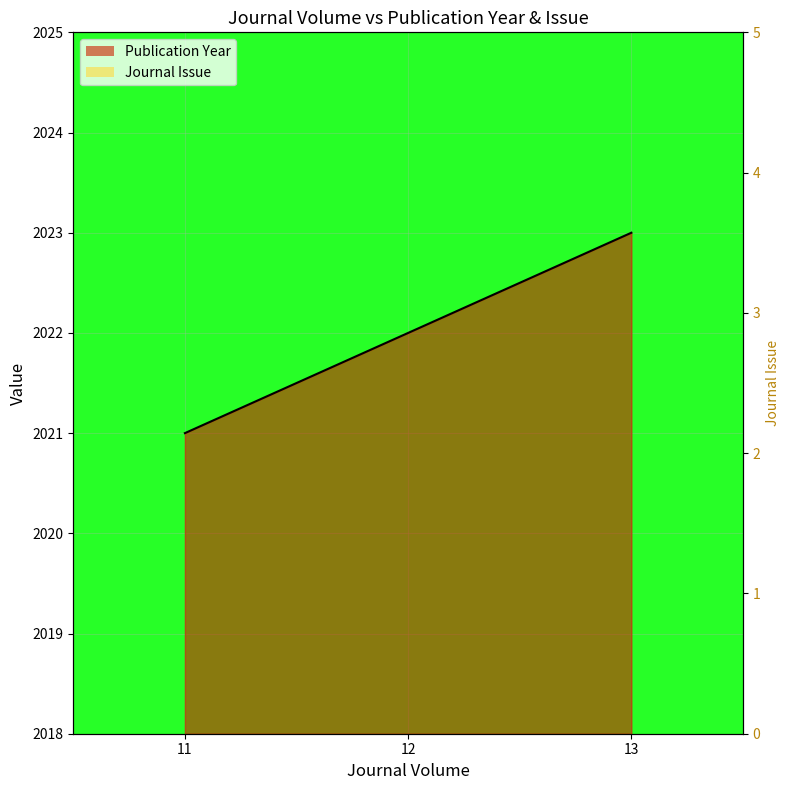

Count the number of categories in the chart.

3